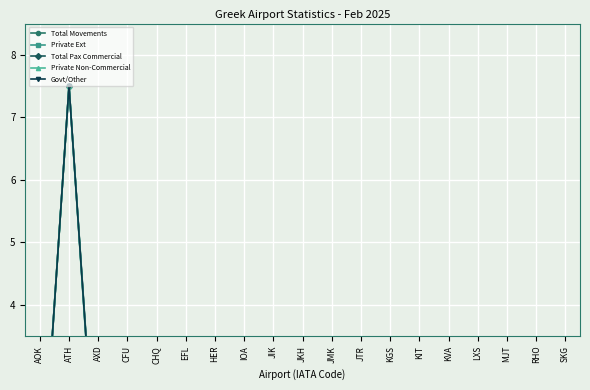

At which label is Private Non-Commercial closest to 4?

JTR